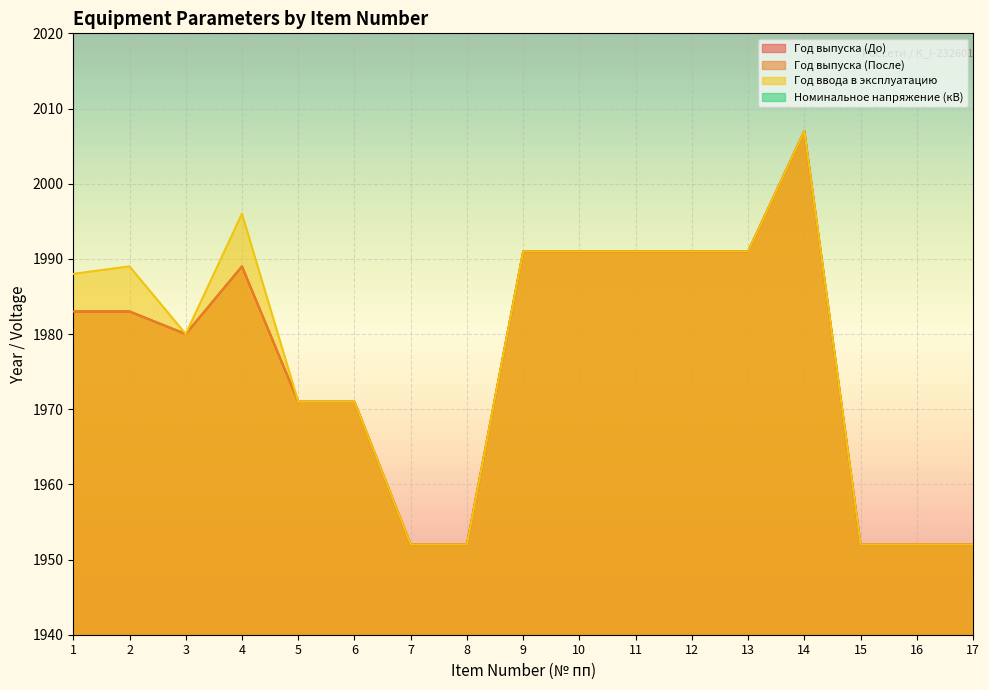

Does the chart display data point markers on the line(s)?

No